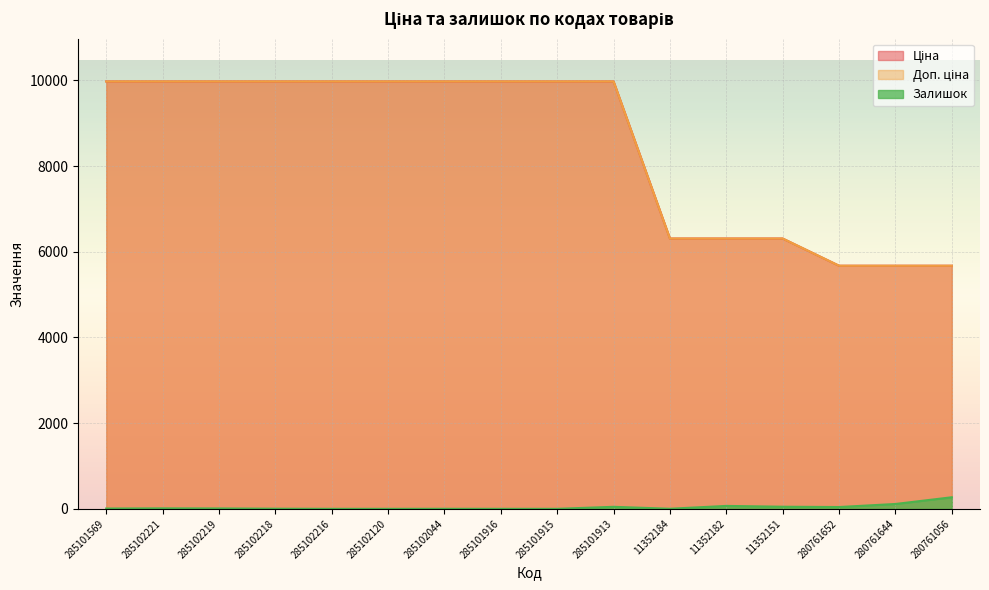

What is the average value of the Залишок series?

38.9